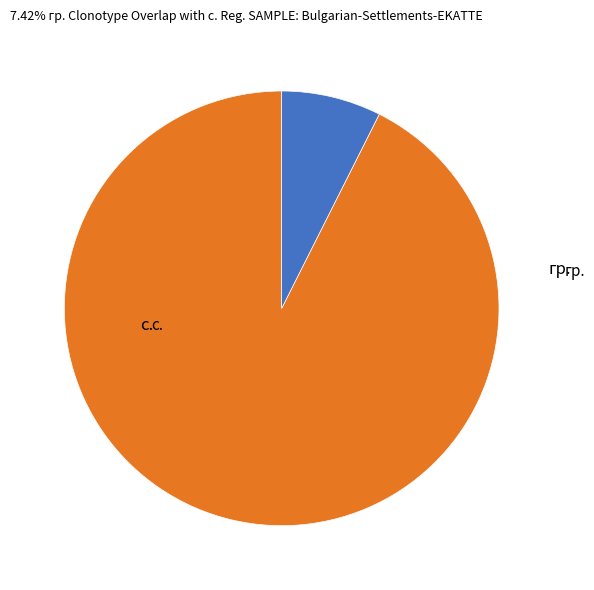

Is there a majority slice in this chart?

Yes